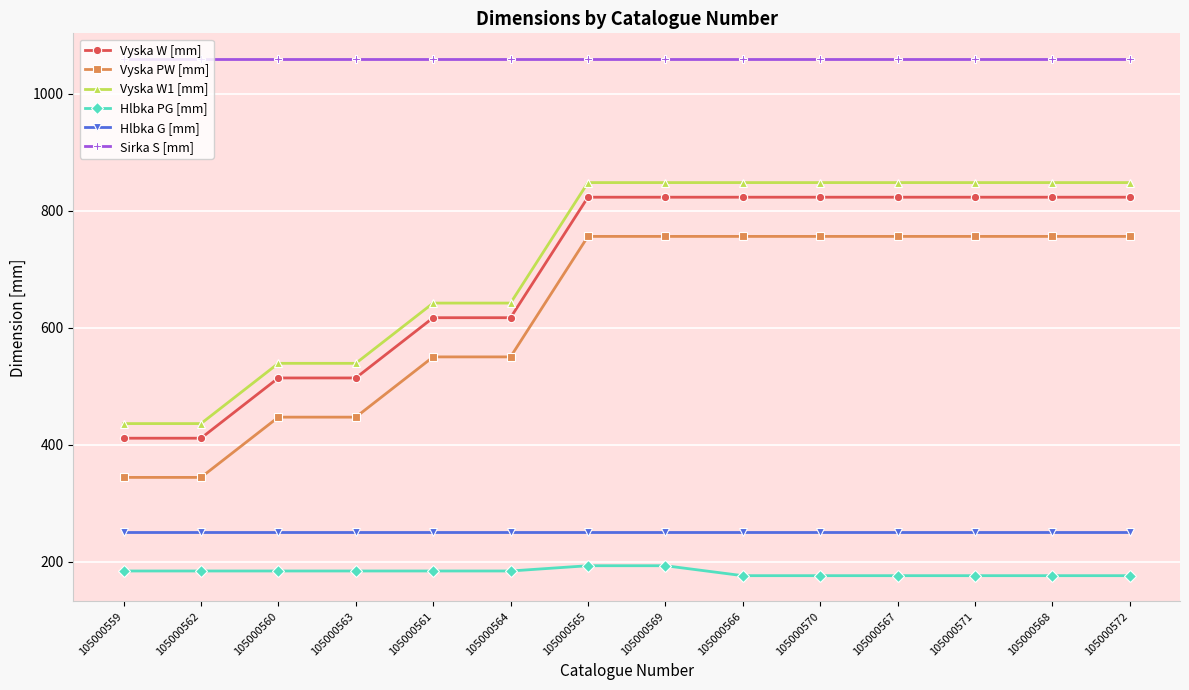

What is the label of the 11th point from the right?

105000563